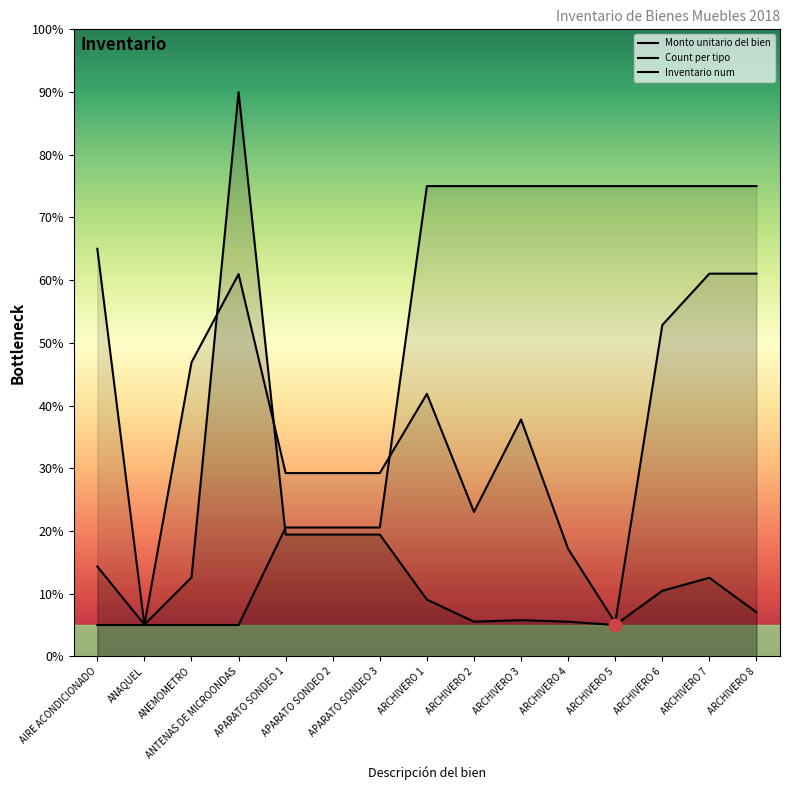

What are all the series names shown in the legend?

Monto unitario del bien, Count per tipo, Inventario num